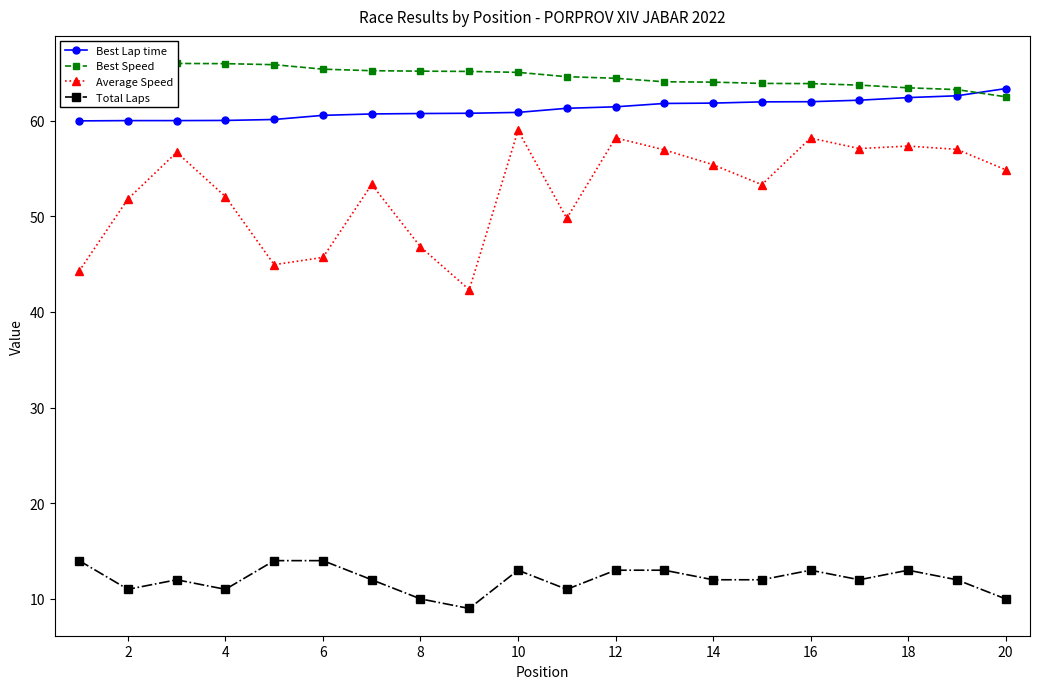

How many distinct data groups are displayed?

4